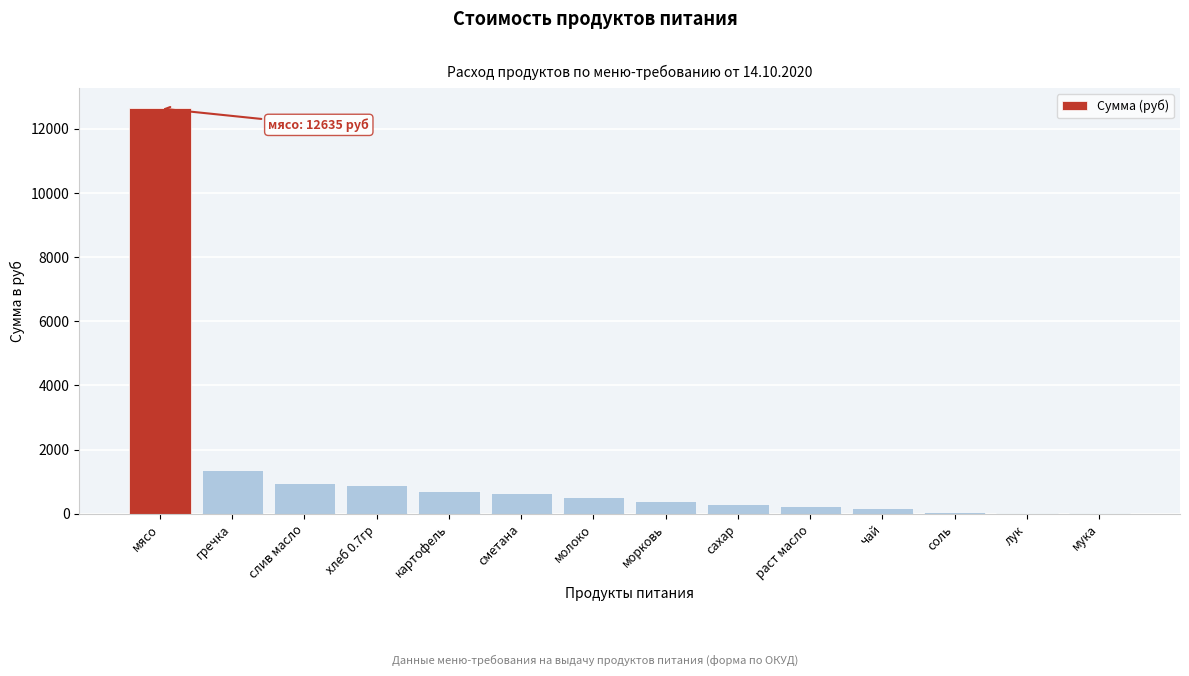

What is the maximum value shown in the chart?

12635.0